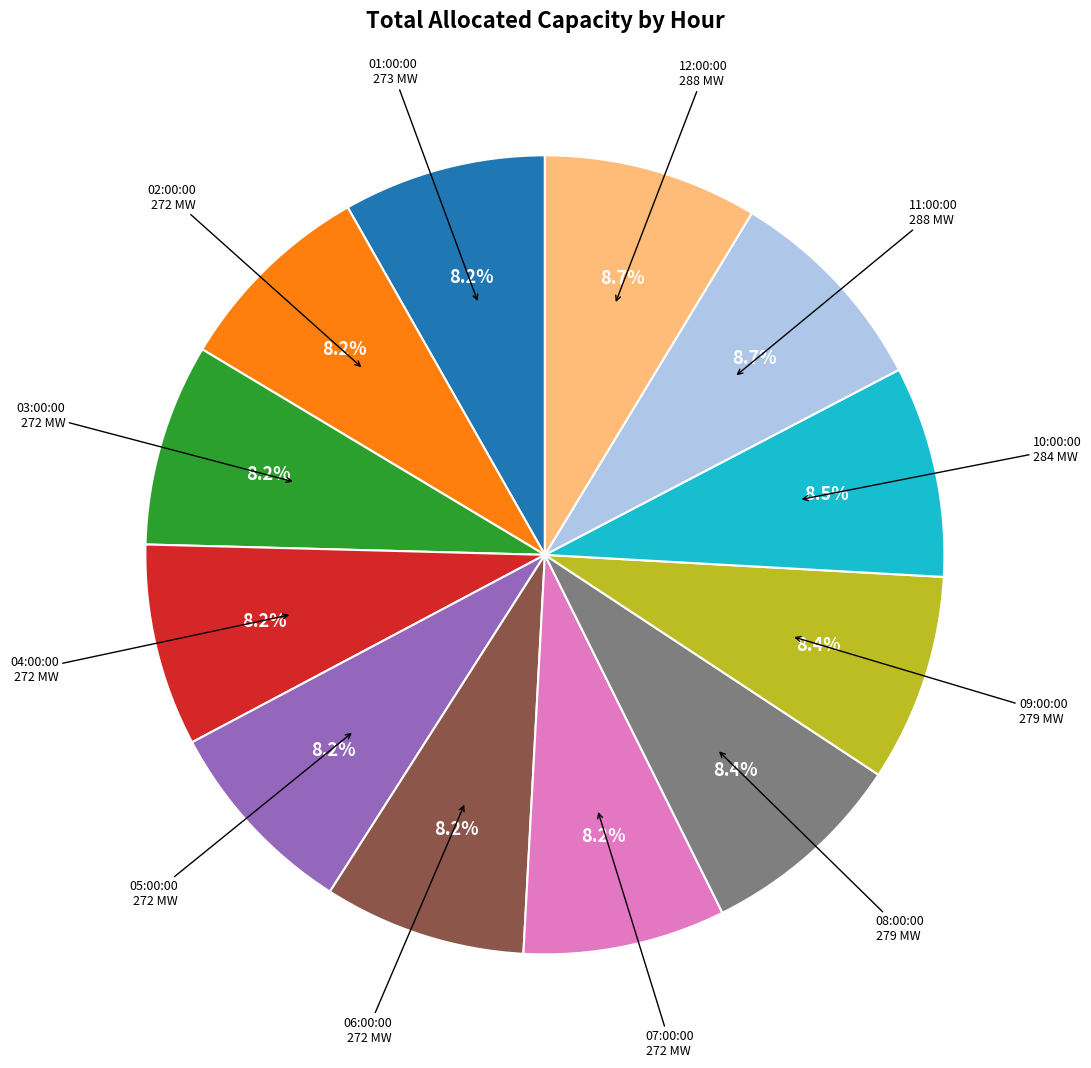

Is there a majority slice in this chart?

No